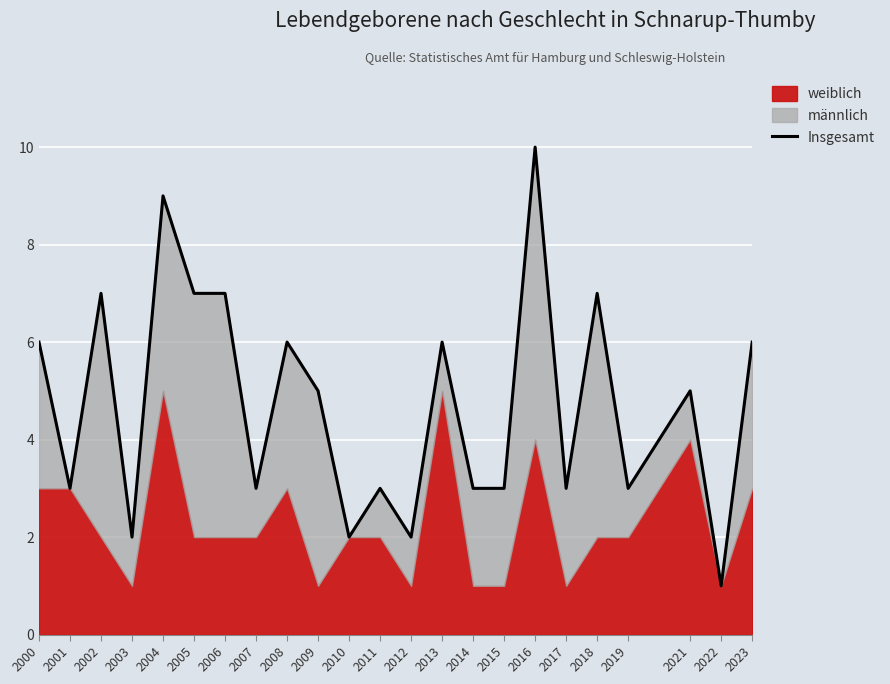

Reading right to left, transcribe all the data shown in this chart.

6	1	5	3	7	3	10	3	3	6	2	3	2	5	6	3	7	7	9	2	7	3	6